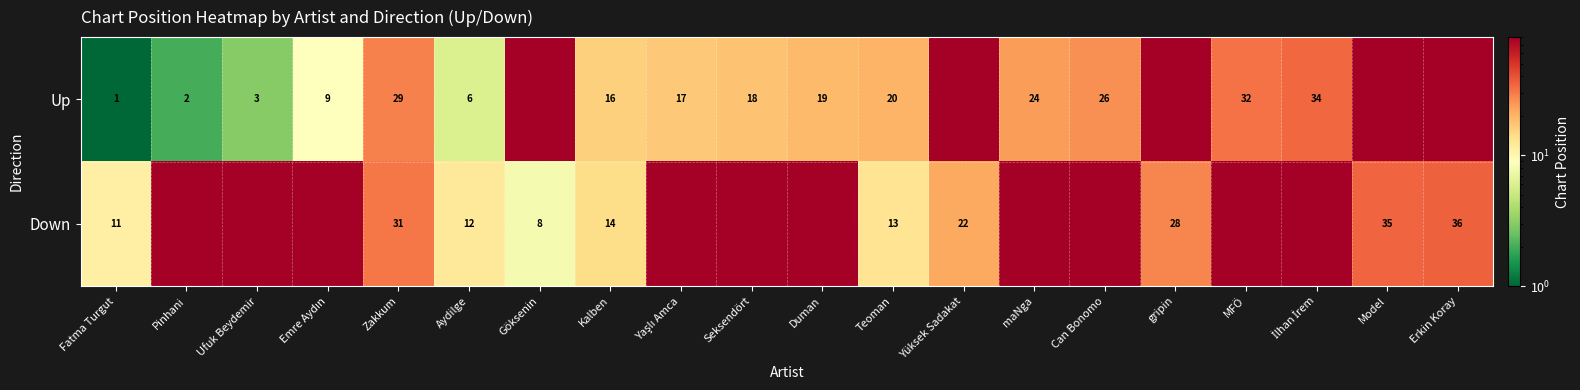

Is the value of Up at Ufuk Beydemir greater than the value of Down at gripin?

No